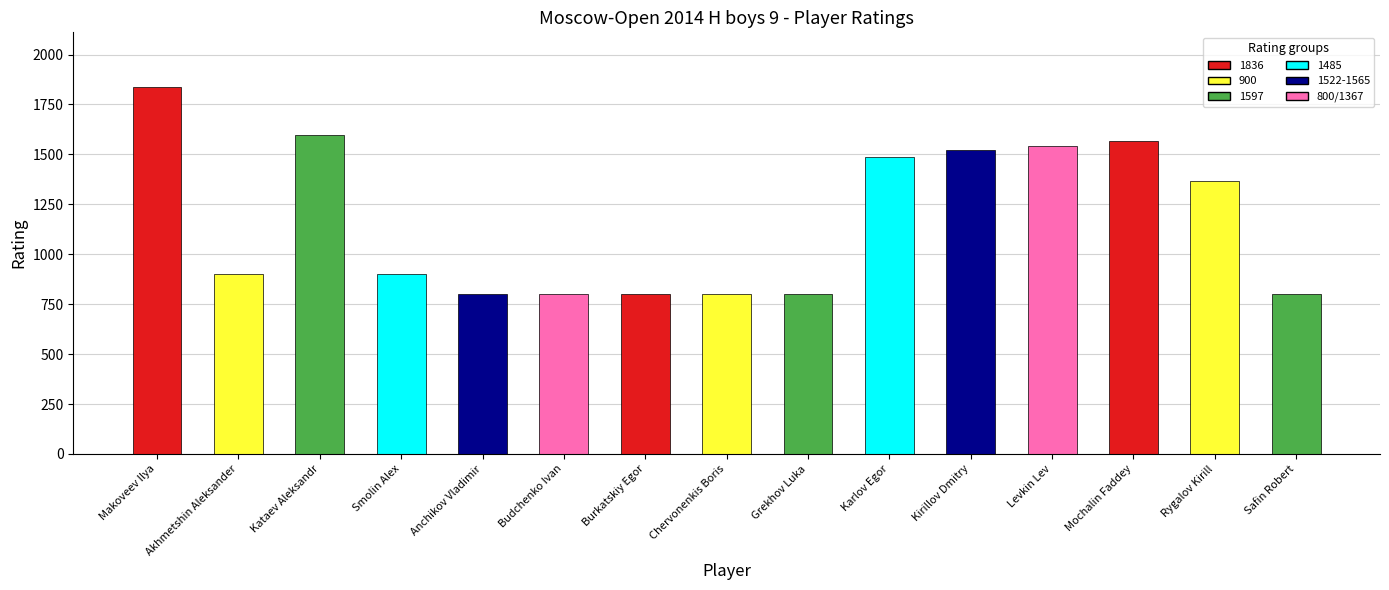

What is the label of the 6th bar from the left?

Budchenko Ivan